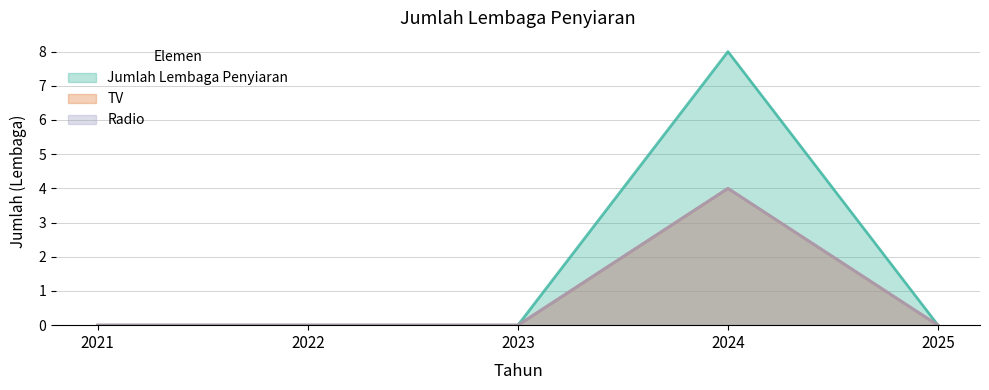

How many positive values does the TV series have?

1